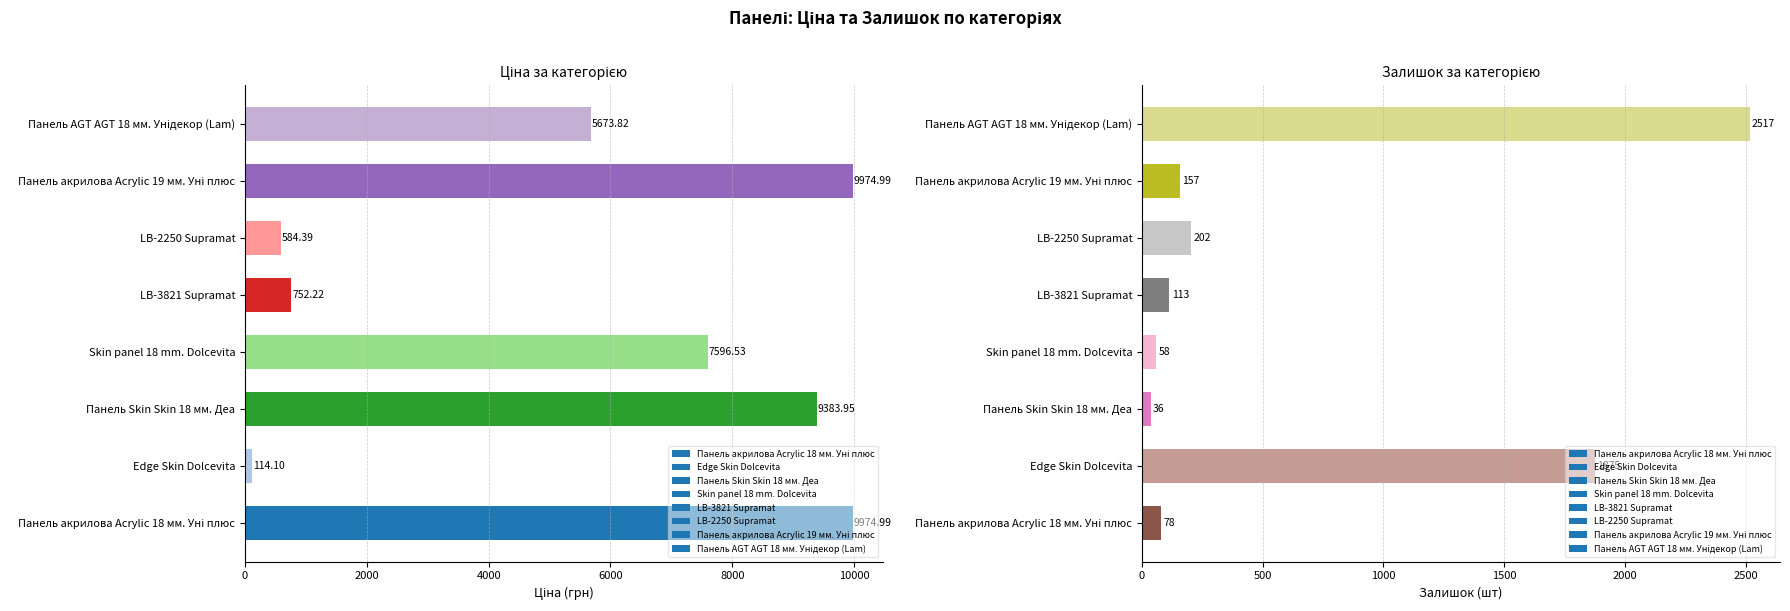

What is the lowest value of the Залишок series?

36.0